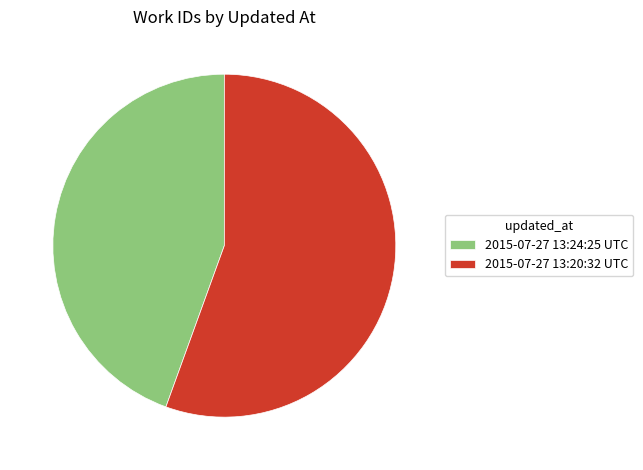

Is the sum of 2015-07-27 13:24:25 UTC and 2015-07-27 13:20:32 UTC greater than half?

Yes